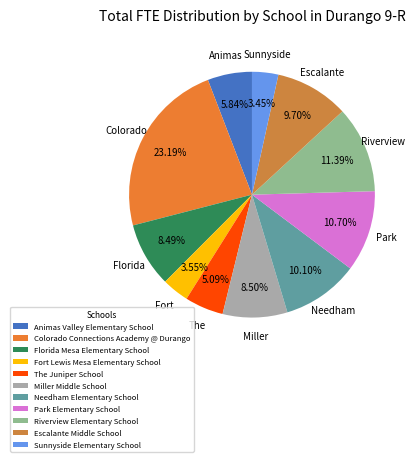

Rank the categories by value from highest to lowest.

Colorado Connections Academy @ Durango, Riverview Elementary School, Park Elementary School, Needham Elementary School, Escalante Middle School, Miller Middle School, Florida Mesa Elementary School, Animas Valley Elementary School, The Juniper School, Fort Lewis Mesa Elementary School, Sunnyside Elementary School